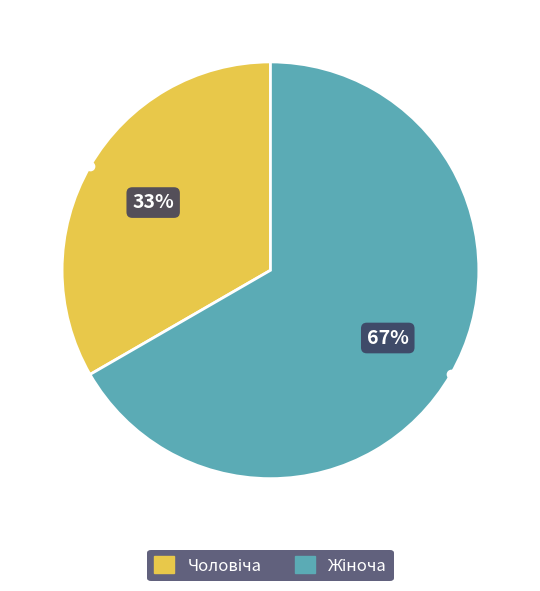

How many slices are in this pie chart?

2